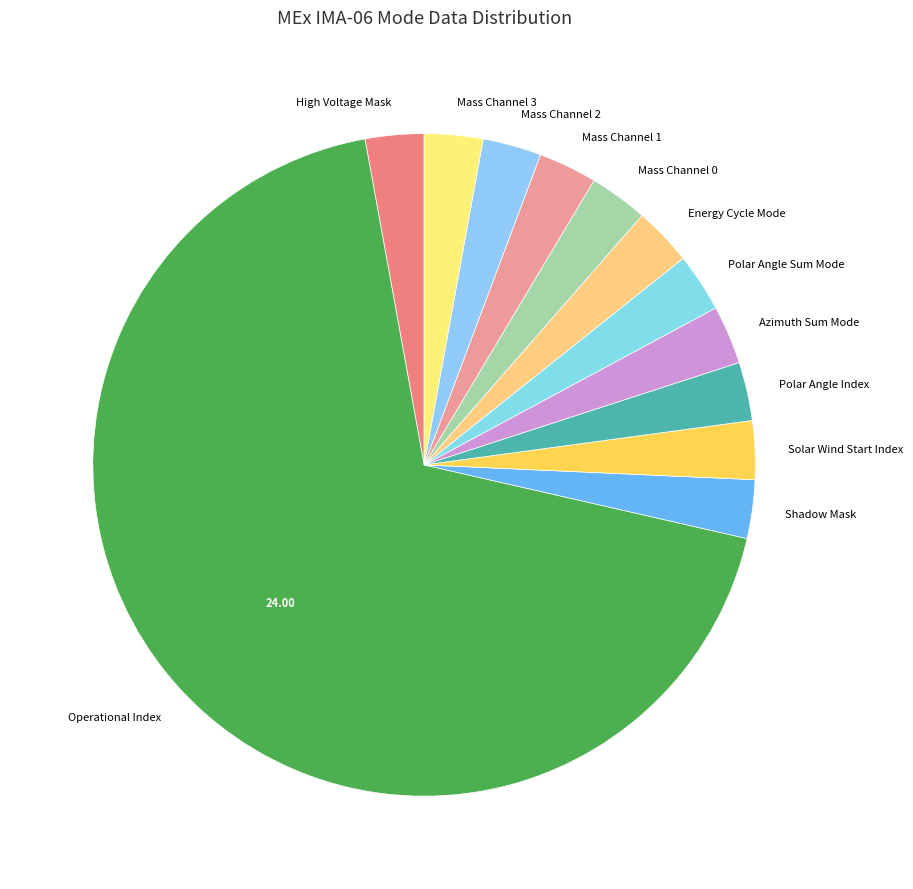

Approximately how many times larger is the value at Polar Angle Index compared to Polar Angle Sum Mode?

1.0